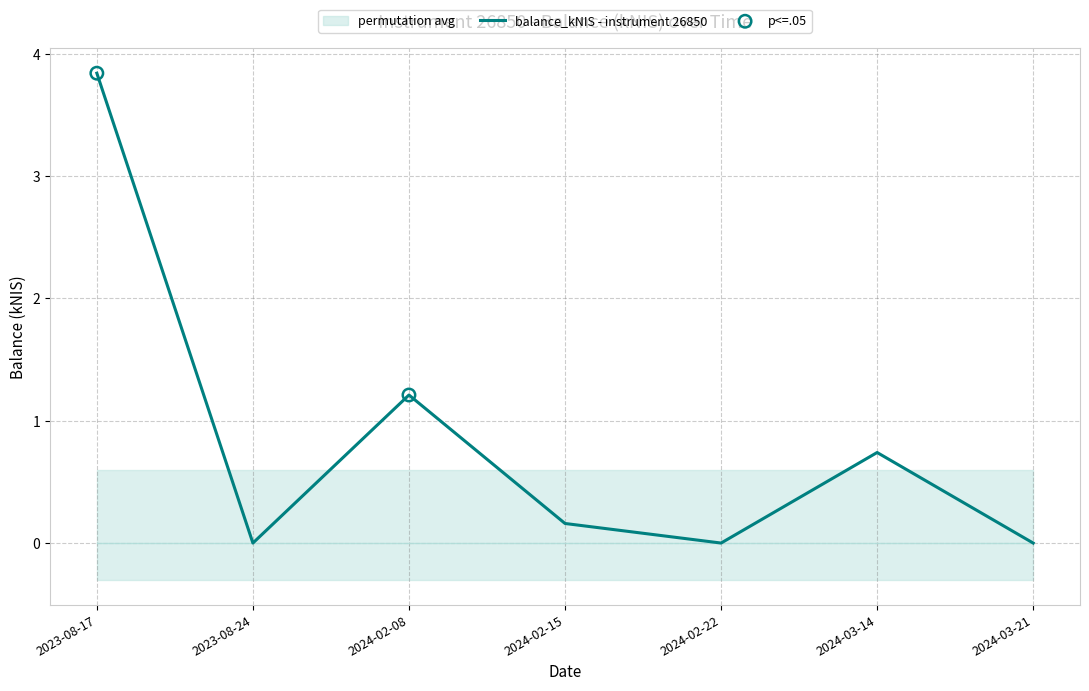

What is the change in value from 2023-08-17 to 2024-02-08?

-2.6